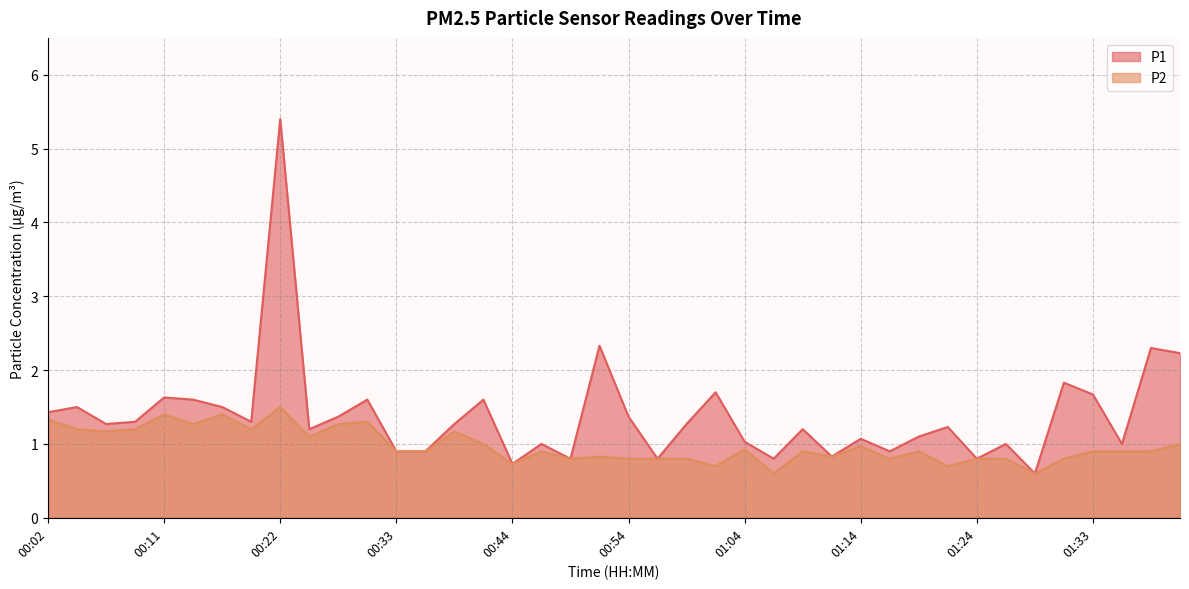

What is the sum of all P2 values?

39.0